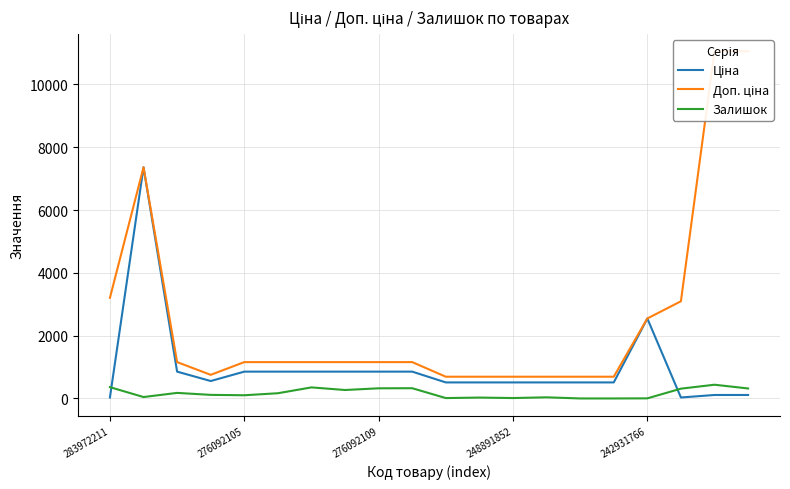

Which series has the largest total across all categories?

Доп. ціна